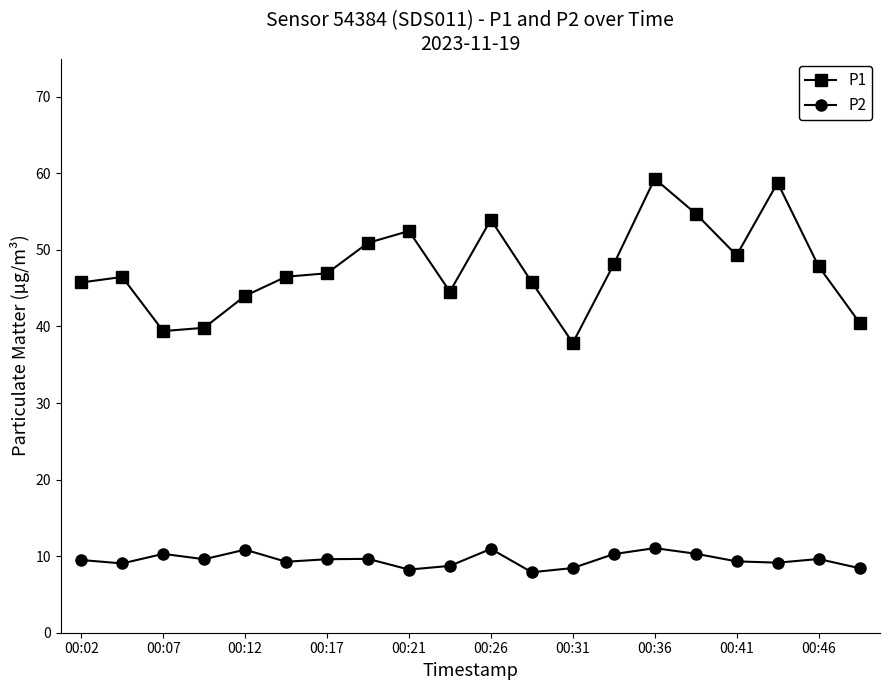

What is the sum of all P1 values?

953.1